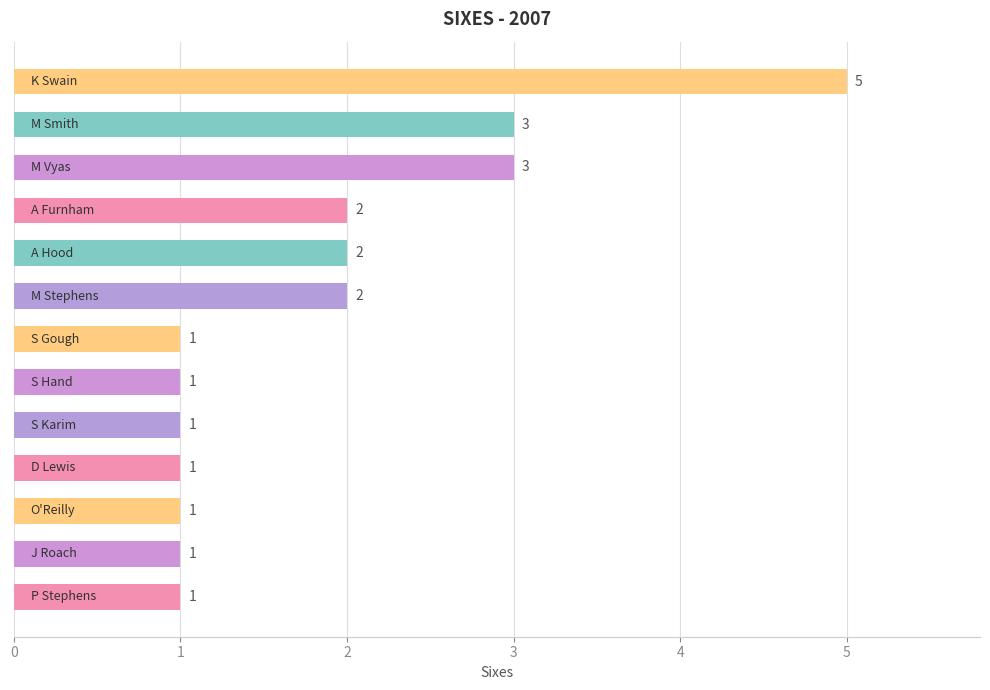

How many bars are there in total?

13